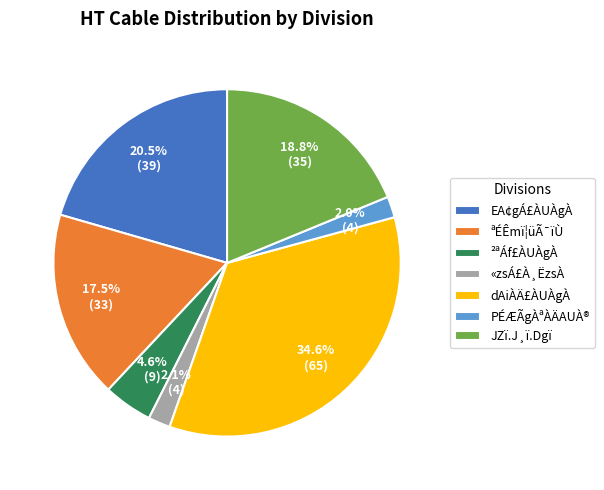

What is the ratio of the value at JZï.J¸ï.Dgï to the value at dAiÀÄ£ÀUÀgÀ?

0.5